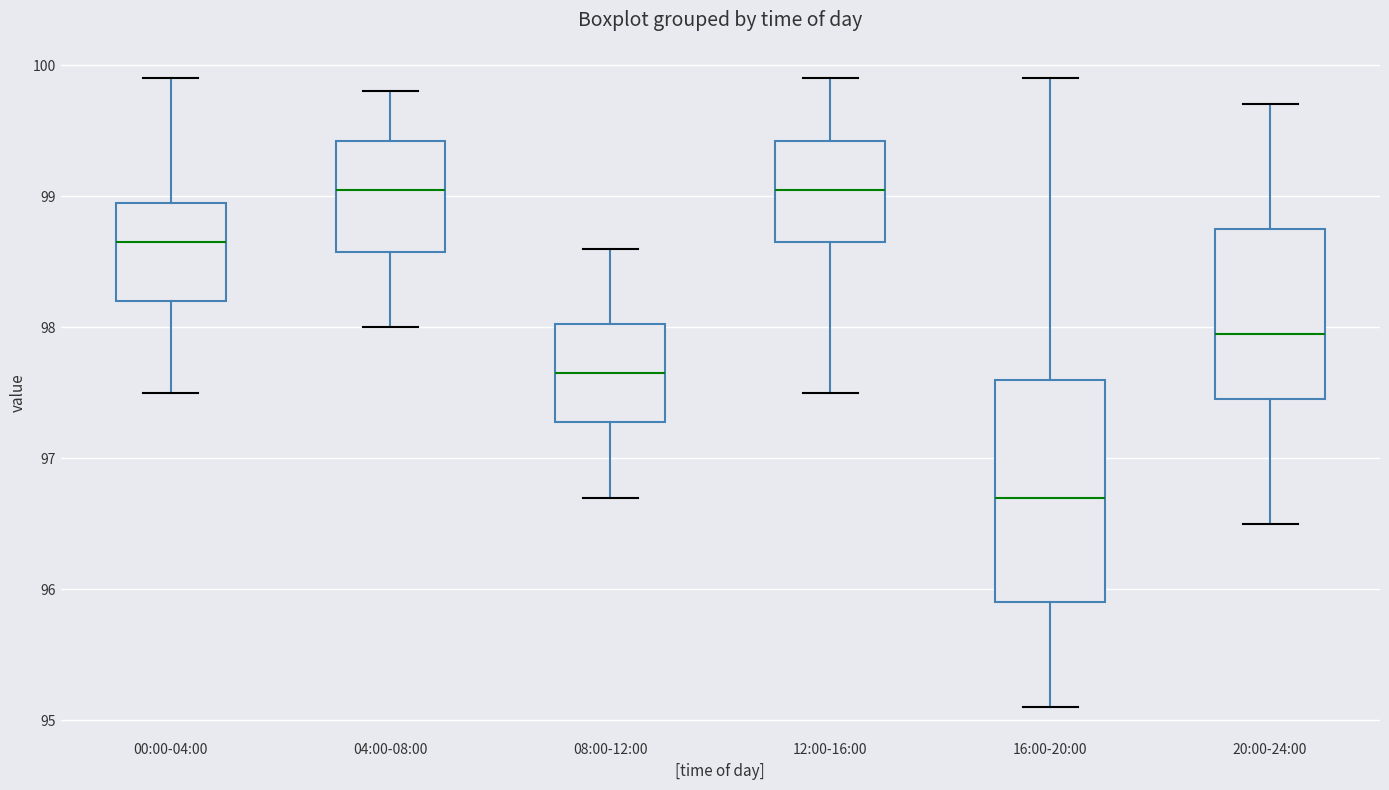

Where is the lower edge of the box for 16:00-20:00 on the y-axis? The values are not printed on the chart, so give them approximately, as read against the axis.

95.9